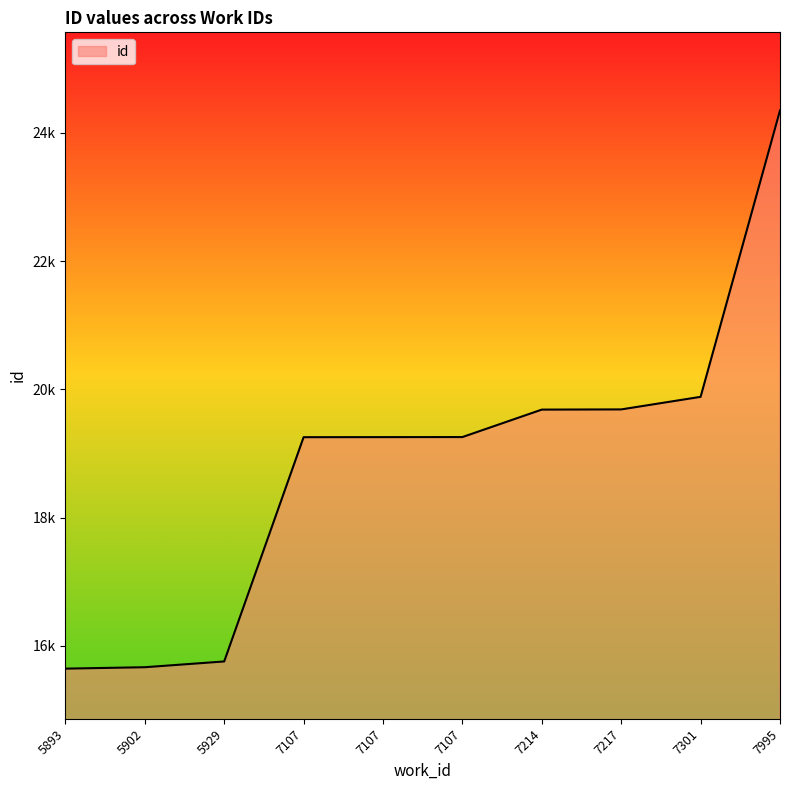

Between 7301 and 5893, which is larger?

7301